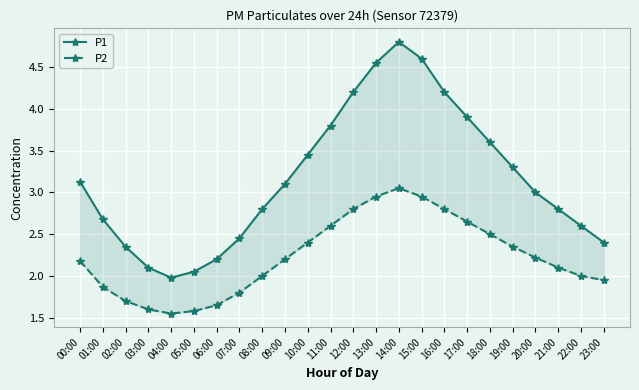

What are all the series names shown in the legend?

P1, P2